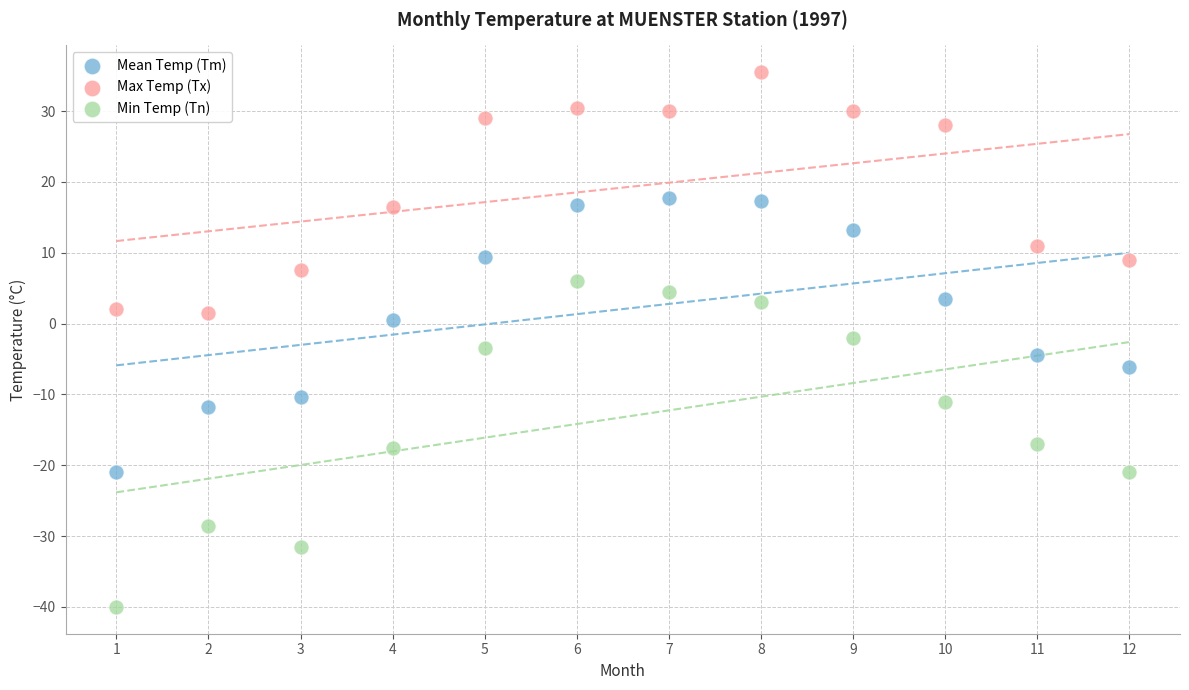

What is the X range (max minus min) for the scatter plot?

11.0